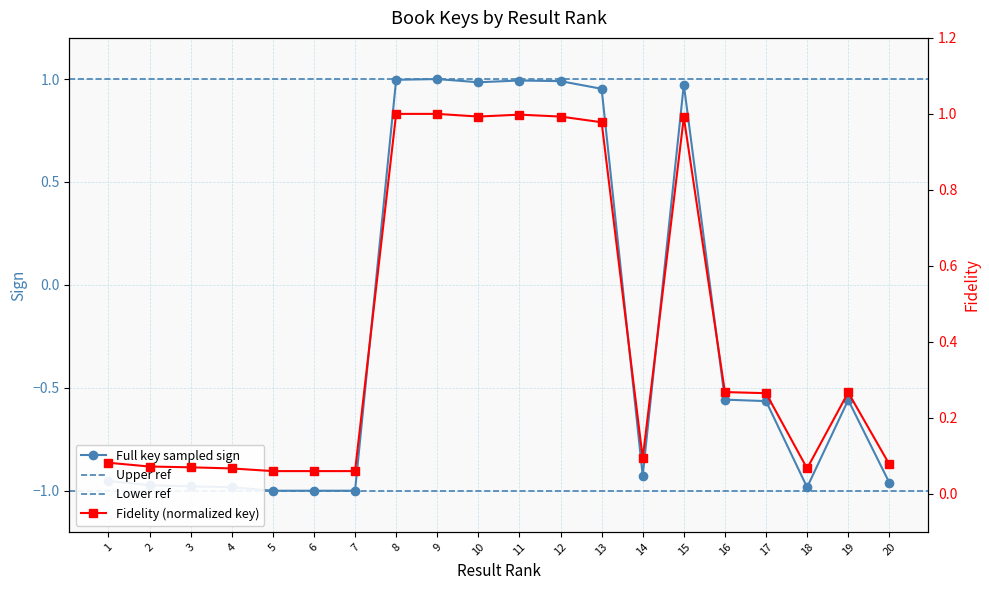

What is the value of the Key point at the 17th from the left?

-0.6